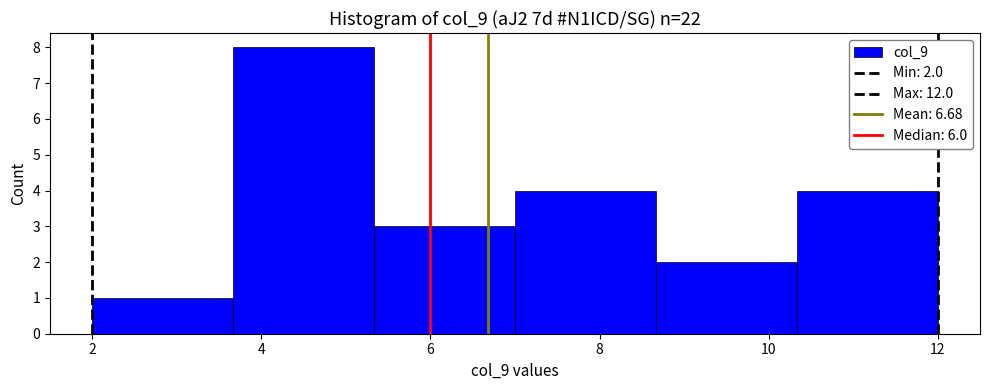

Which range on the x-axis has the tallest bar?

3.6 to 5.4